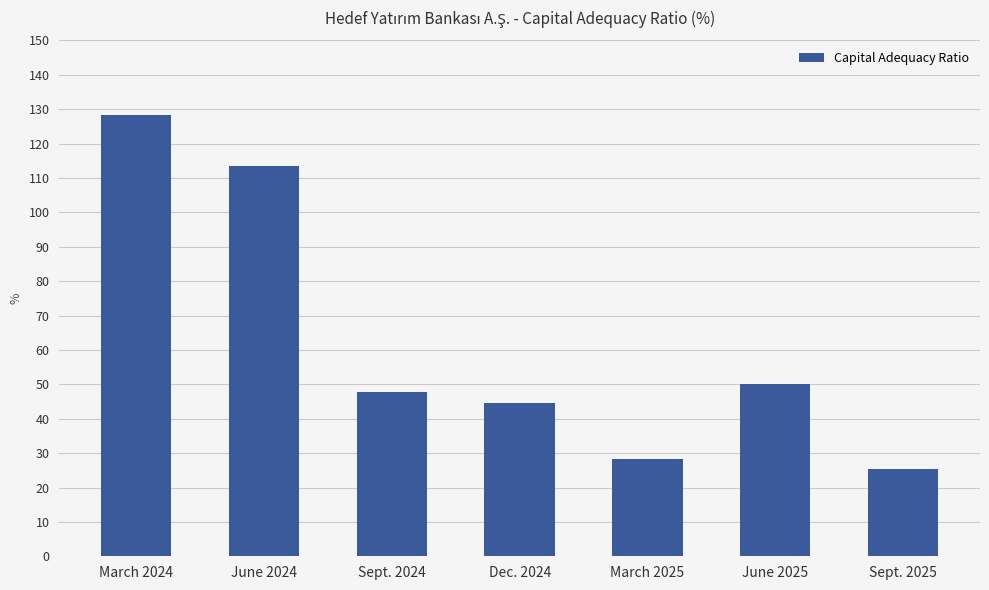

What is the smallest value displayed?

25.3